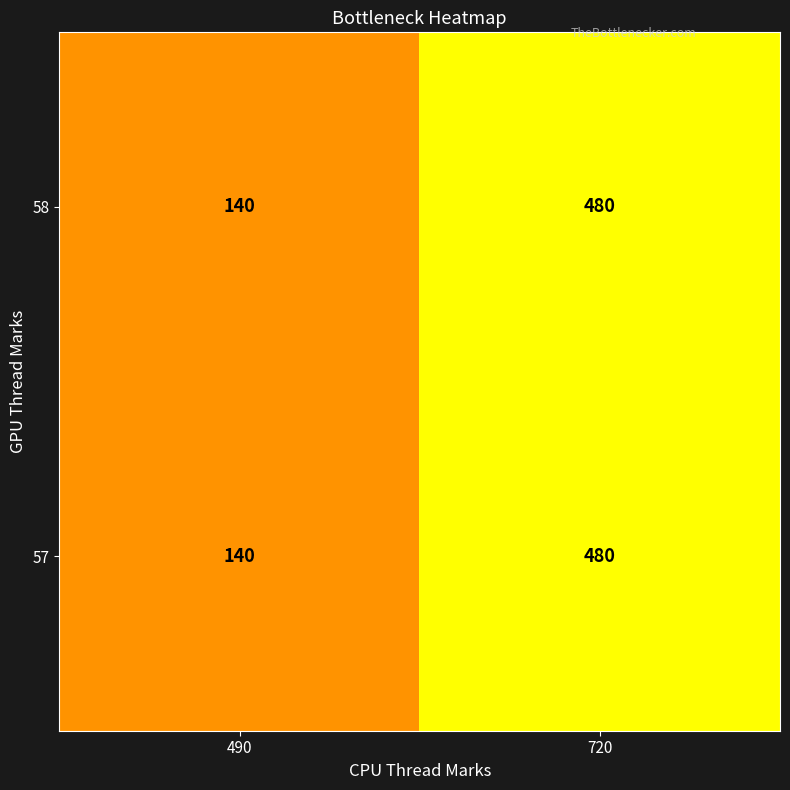

What is the total value across all series at 490?

280